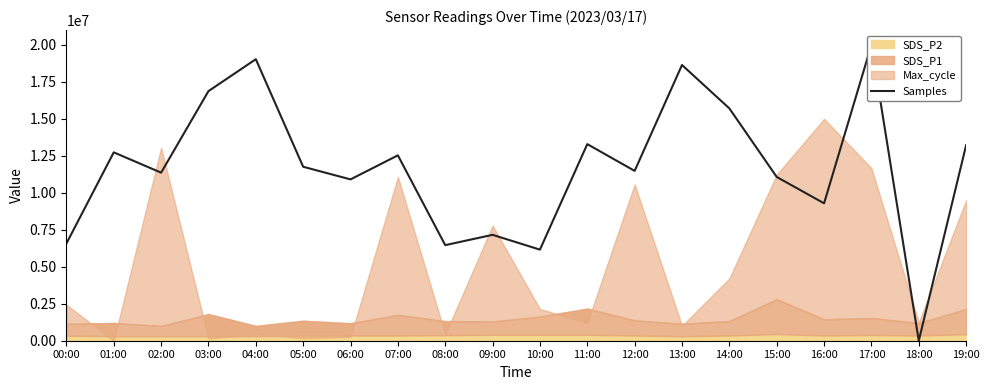

What is the change in value from 00:00 to 01:00?

+6163169.5